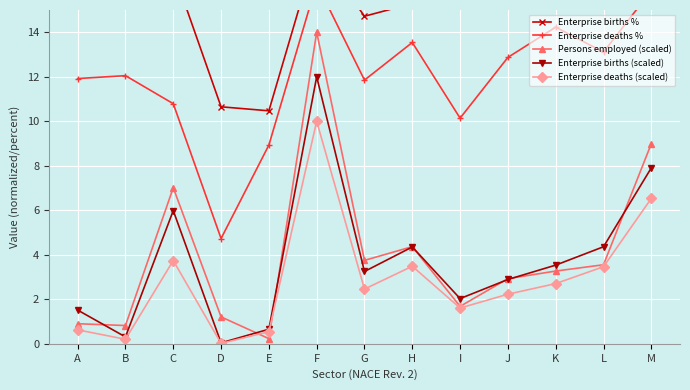

After their last crossing, which series has the higher values: Persons employed (scaled) or Enterprise births (scaled)?

Persons employed (scaled)